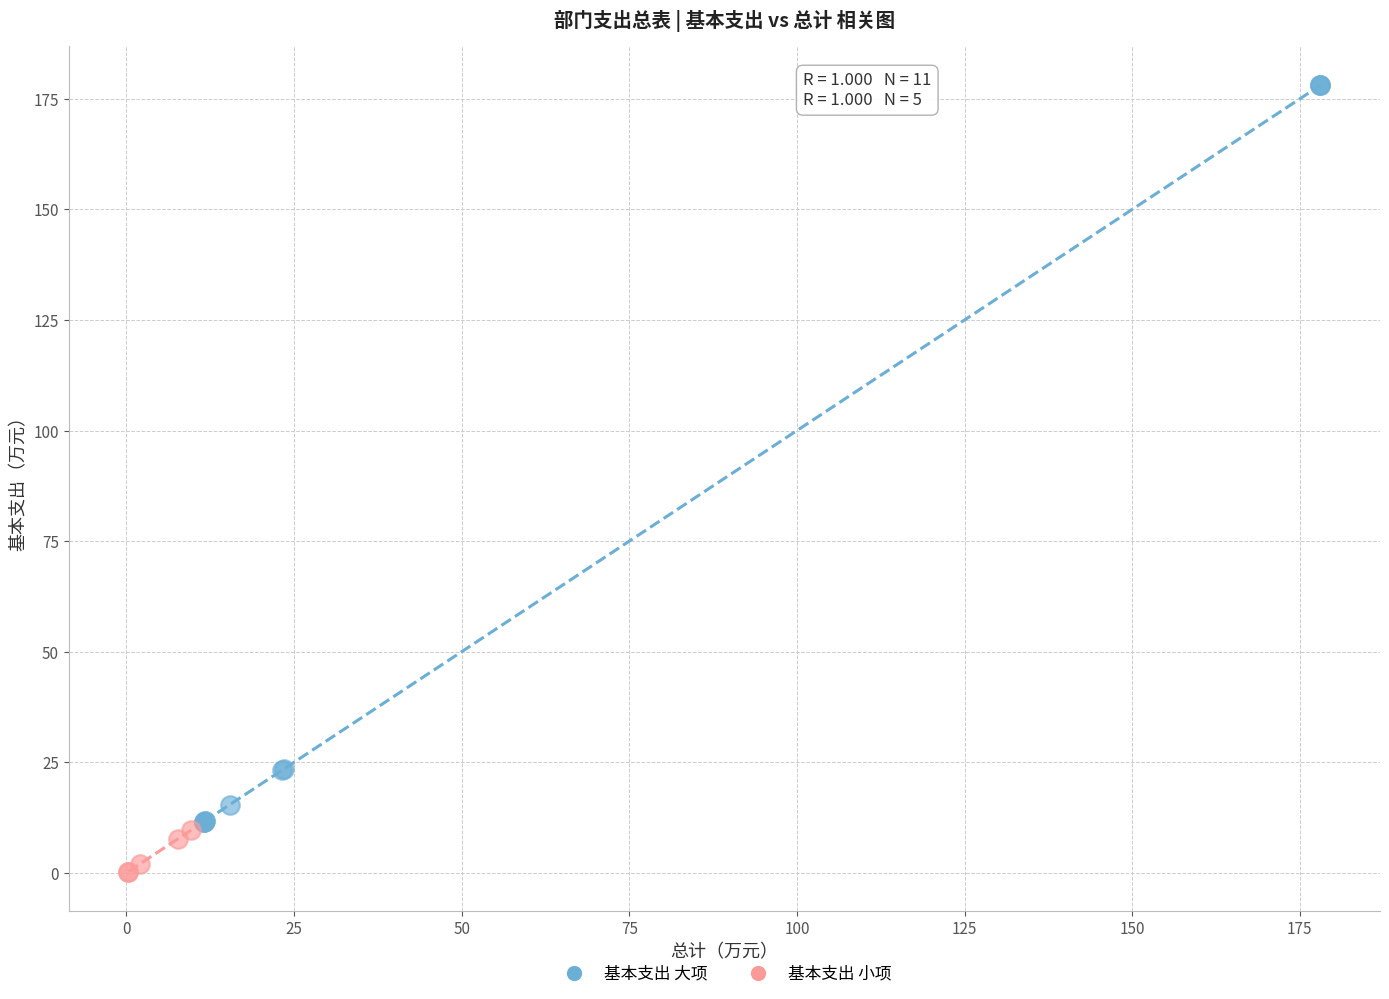

Which series contains the highest Y value?

基本支出 大项